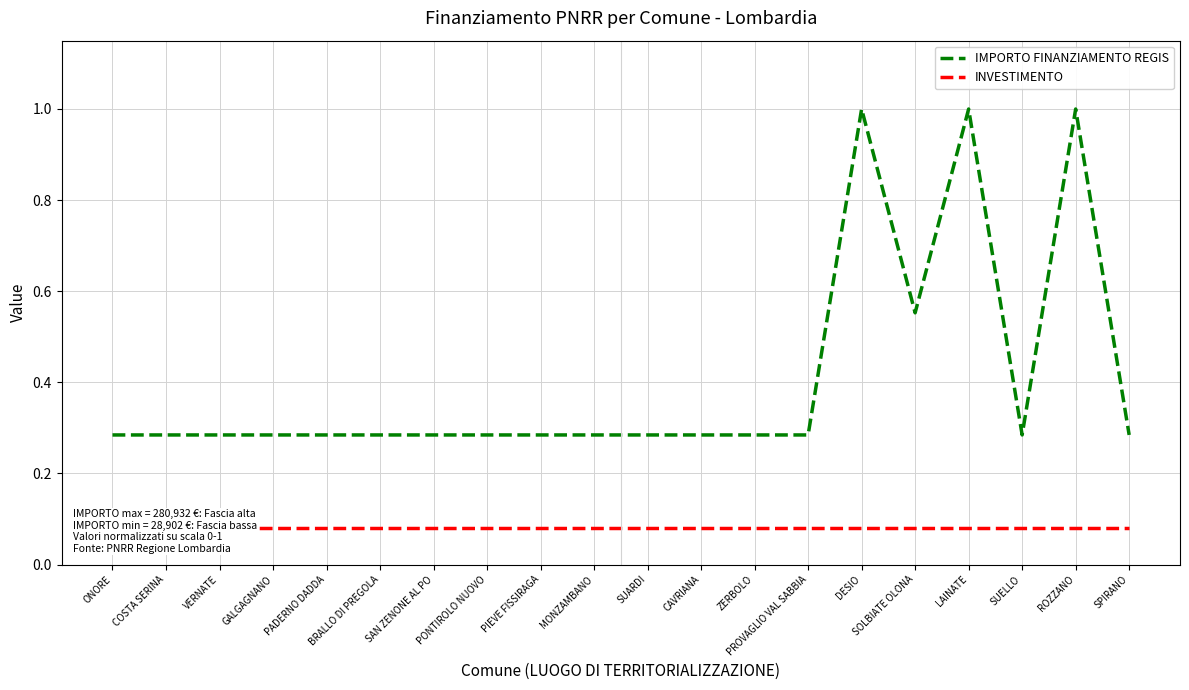

Reading left to right, list all the values displayed in this chart.

IMPORTO FINANZIAMENTO REGIS: ONORE=0.3	COSTA SERINA=0.3	VERNATE=0.3	GALGAGNANO=0.3	PADERNO DADDA=0.3	BRALLO DI PREGOLA=0.3	SAN ZENONE AL PO=0.3	PONTIROLO NUOVO=0.3	PIEVE FISSIRAGA=0.3	MONZAMBANO=0.3	SUARDI=0.3	CAVRIANA=0.3	ZERBOLO=0.3	PROVAGLIO VAL SABBIA=0.3	DESIO=1.0	SOLBIATE OLONA=0.6	LAINATE=1.0	SUELLO=0.3	ROZZANO=1.0	SPIRANO=0.3
INVESTIMENTO: ONORE=0.1	COSTA SERINA=0.1	VERNATE=0.1	GALGAGNANO=0.1	PADERNO DADDA=0.1	BRALLO DI PREGOLA=0.1	SAN ZENONE AL PO=0.1	PONTIROLO NUOVO=0.1	PIEVE FISSIRAGA=0.1	MONZAMBANO=0.1	SUARDI=0.1	CAVRIANA=0.1	ZERBOLO=0.1	PROVAGLIO VAL SABBIA=0.1	DESIO=0.1	SOLBIATE OLONA=0.1	LAINATE=0.1	SUELLO=0.1	ROZZANO=0.1	SPIRANO=0.1